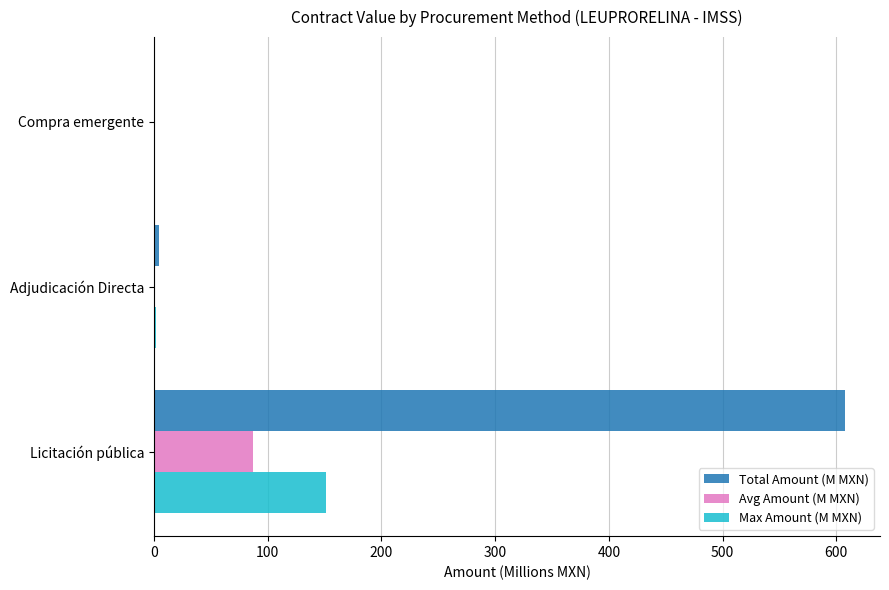

At which category is the sum across all series the highest?

Licitación pública